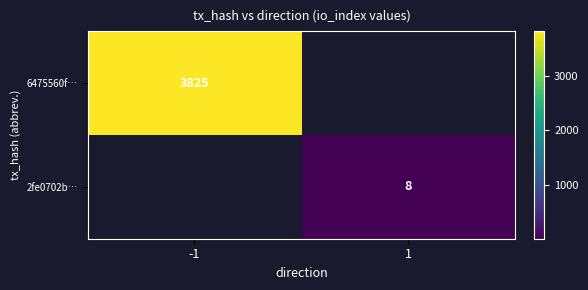

The 2fe0702b… series shows 8 at 1. True or false?

True